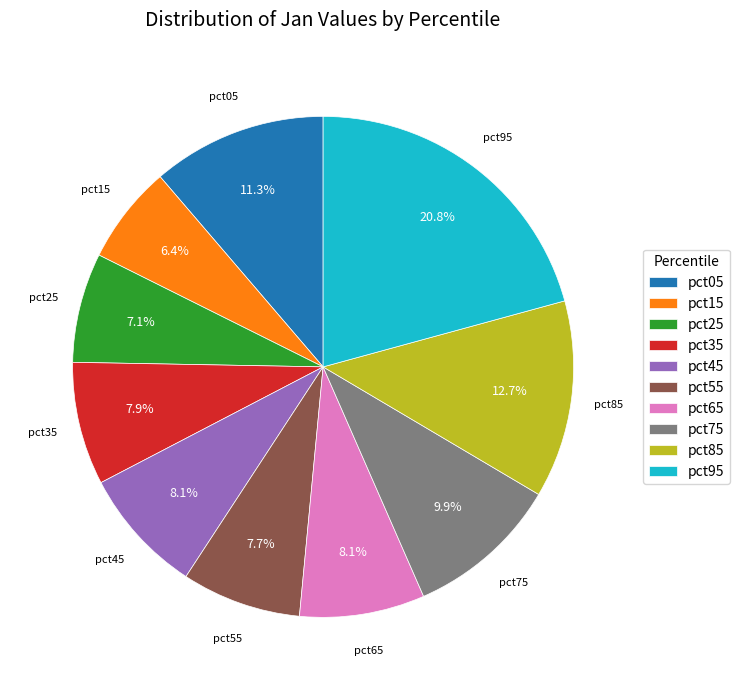

To the nearest percent, what percentage of the pie is pct95?

21%